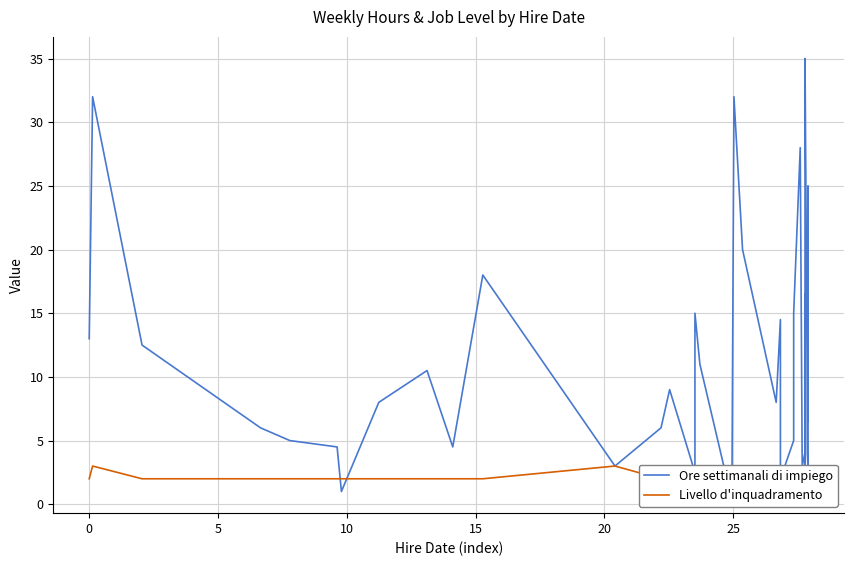

How many values in the Ore settimanali di impiego series are below 9?

20